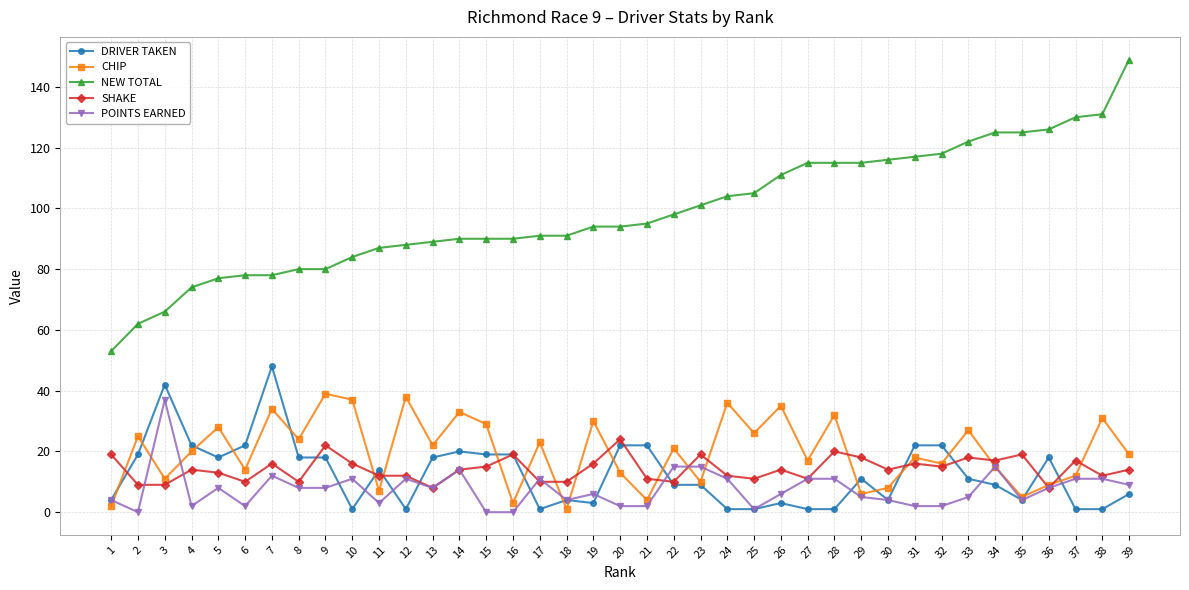

Is it true that NEW TOTAL equals 163 at 29?

False